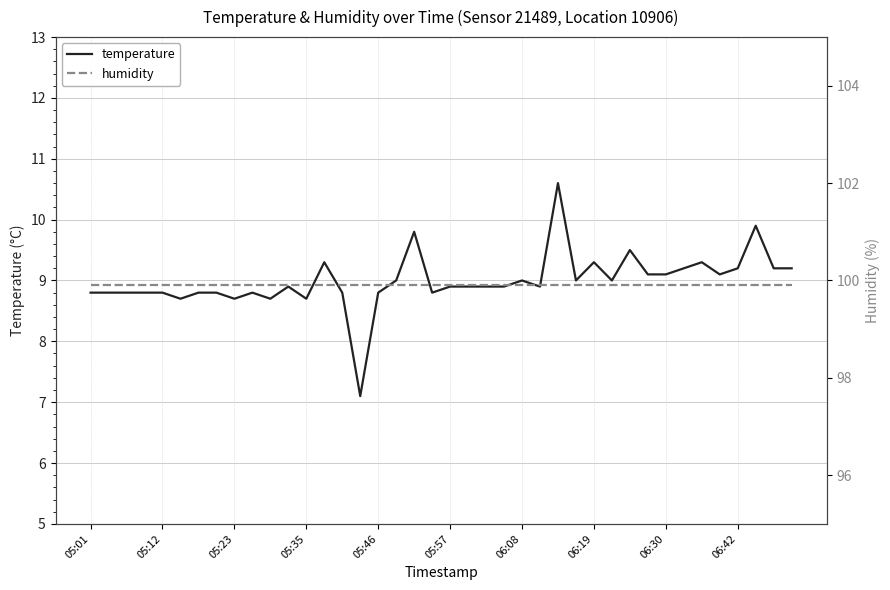

At which label does temperature first exceed 8?

05:01